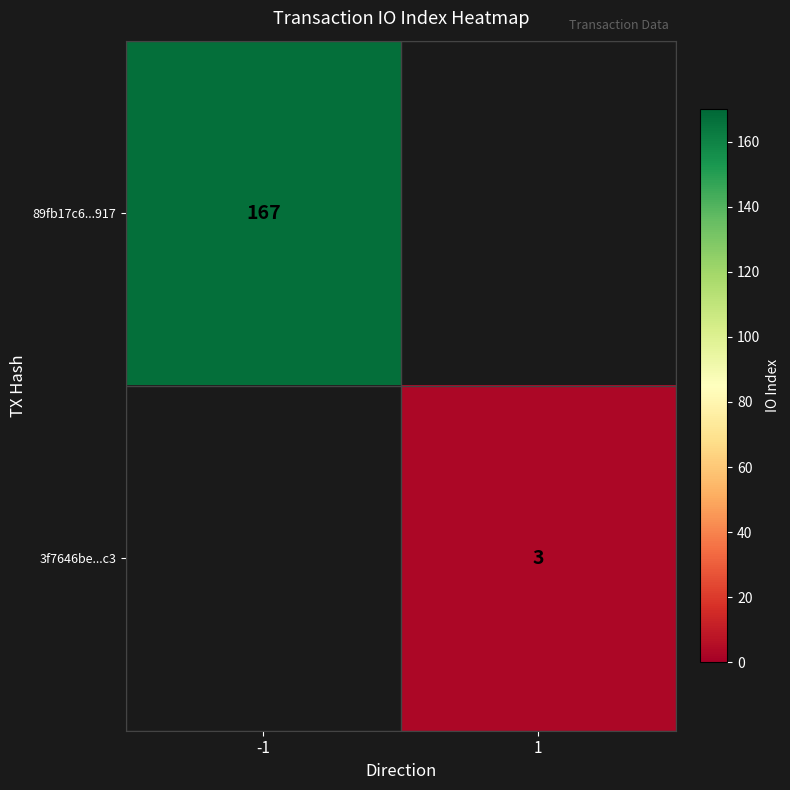

The value of 89fb17c6...917 at -1 is 116. True or false?

False